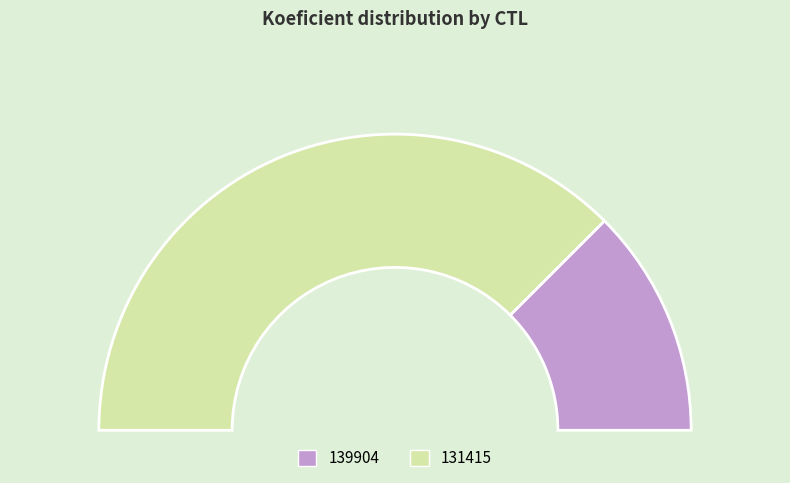

Rank the categories by value from highest to lowest.

131415, 139904